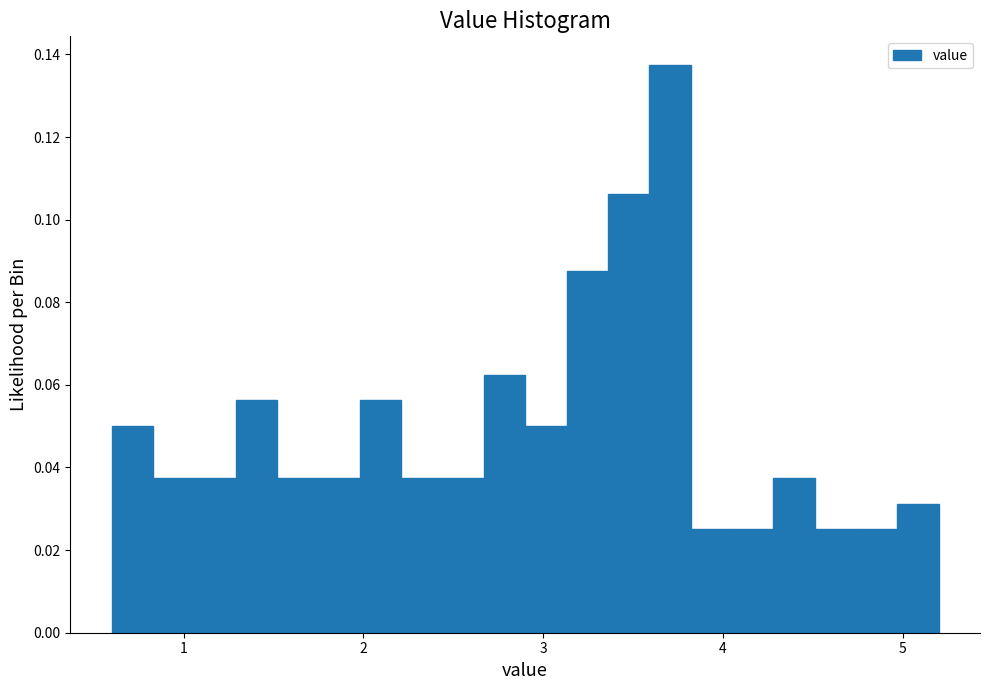

Around what value on the x-axis is the tallest bar? Give the approximate position of its centre, as read against the axis.

3.7